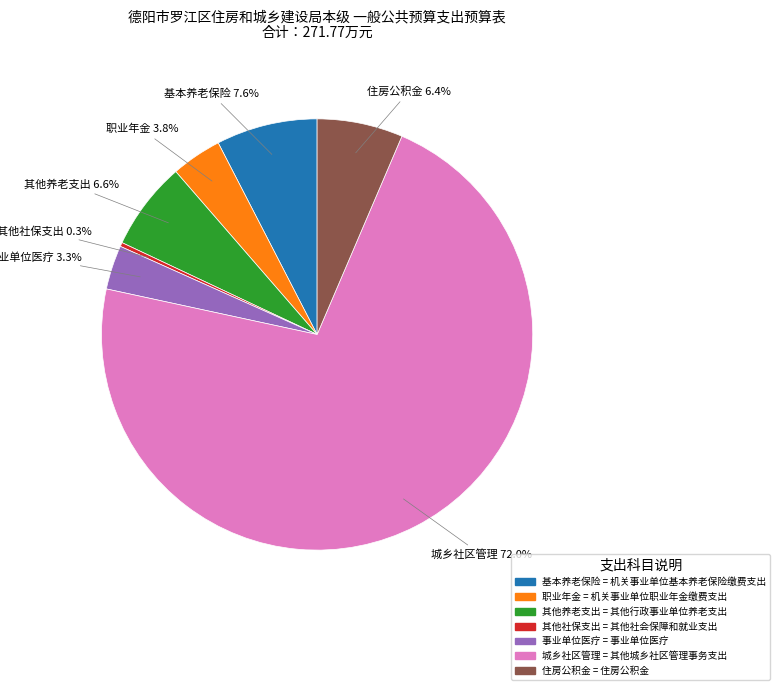

Is there any slice that represents more than half of the pie?

Yes